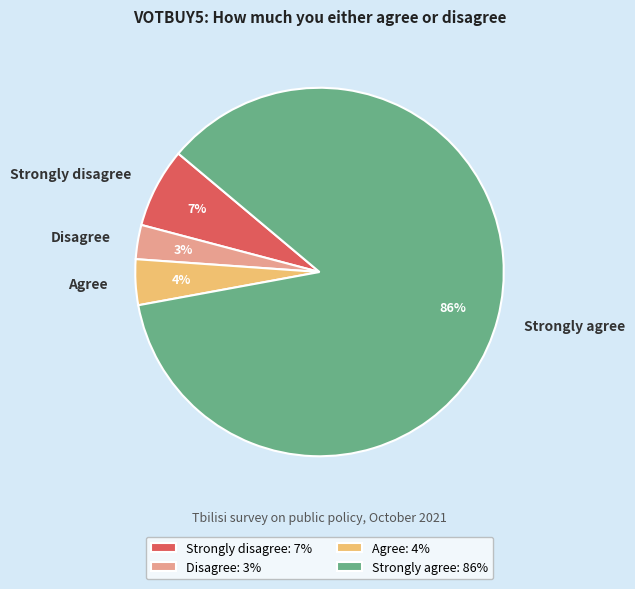

Which slice represents more than half of the pie?

Strongly agree